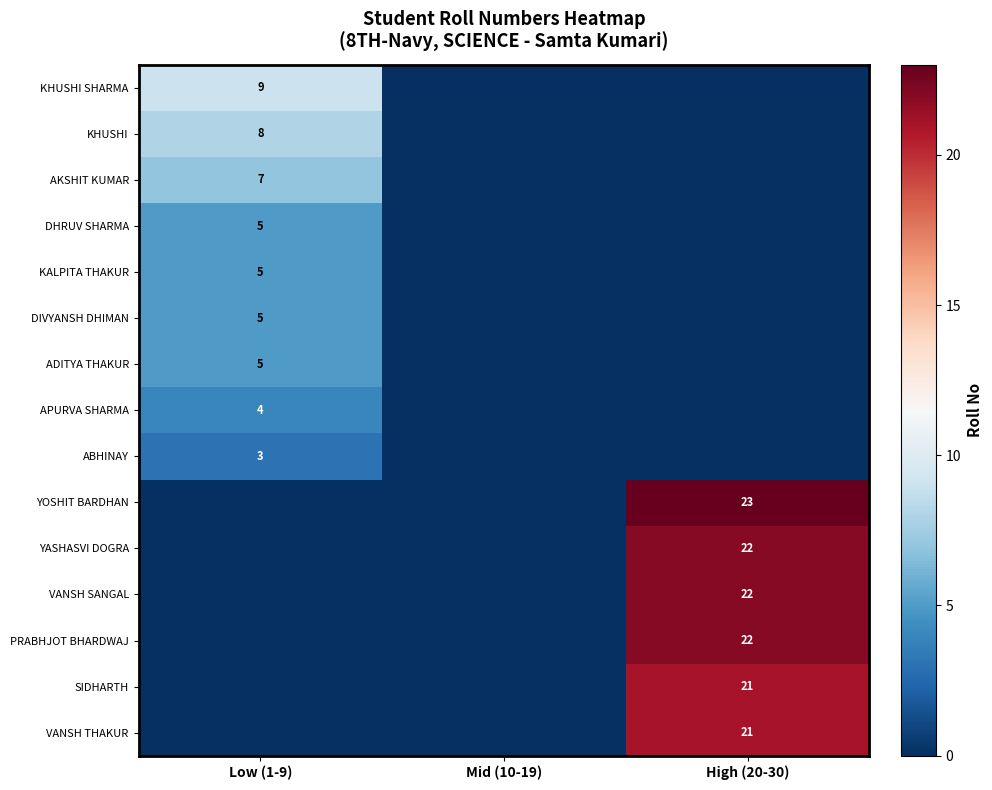

Is it true that ADITYA THAKUR equals 2 at Low (1-9)?

False